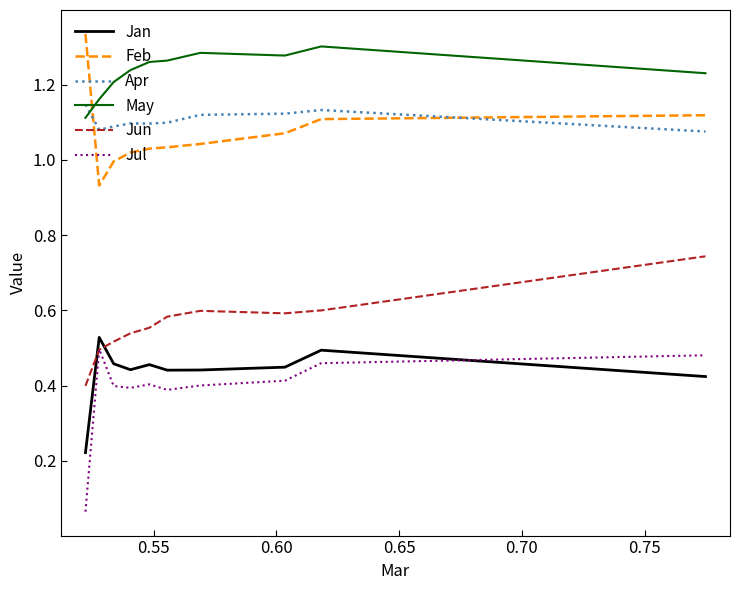

True or false: Feb and Jul cross at least once.

False